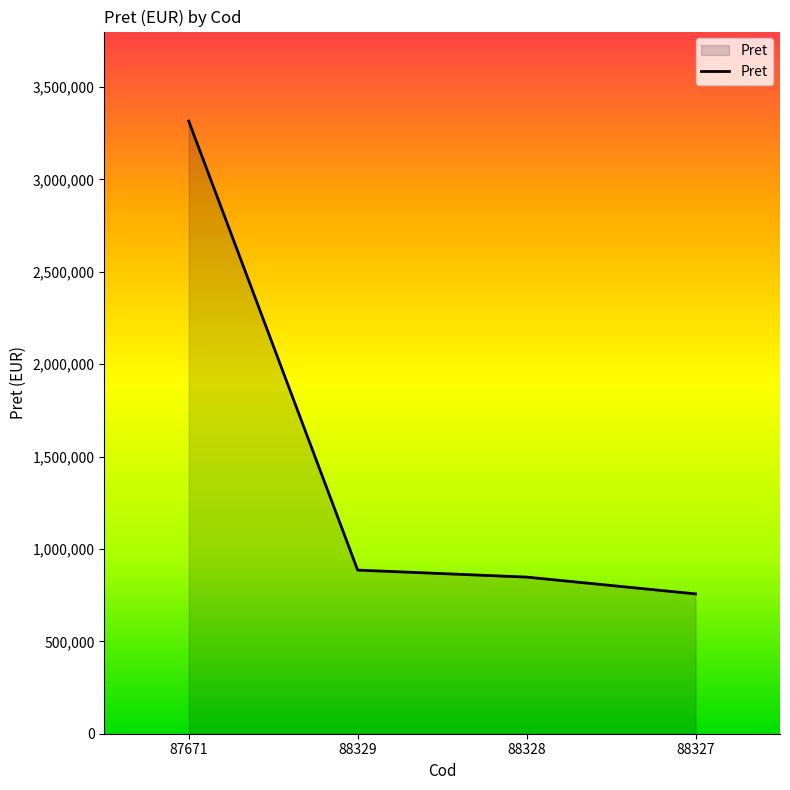

Reading left to right, list all the values displayed in this chart.

3315230	885502	847612	756728